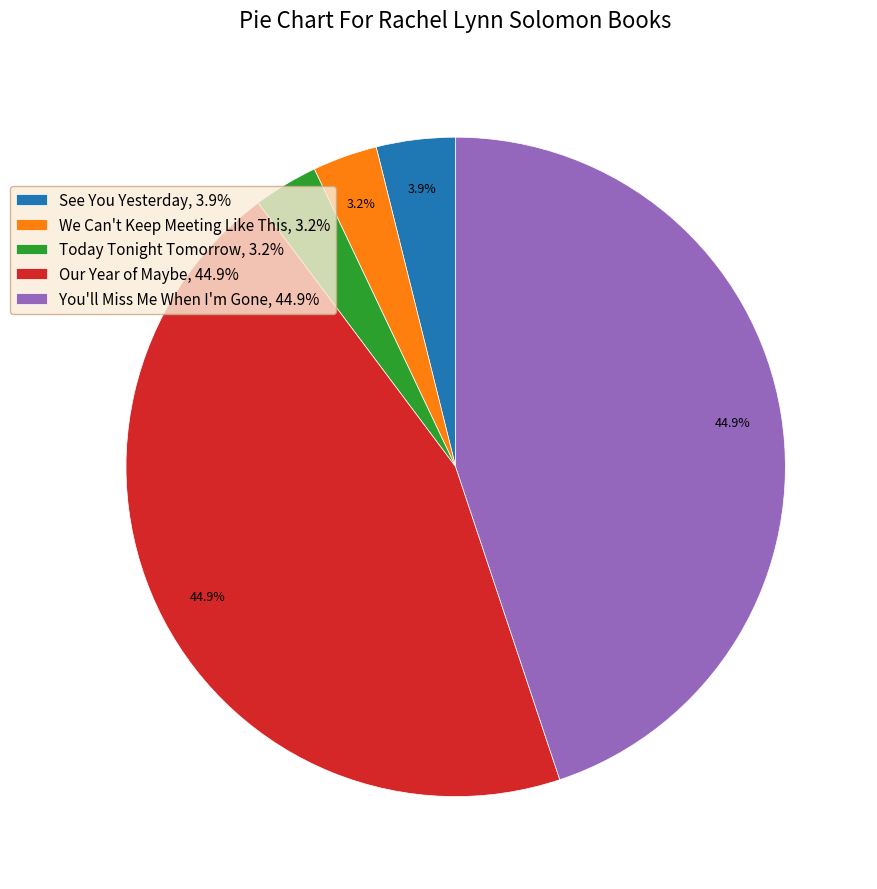

The We Can't Keep Meeting Like This slice represents 9% of the pie. True or false?

False